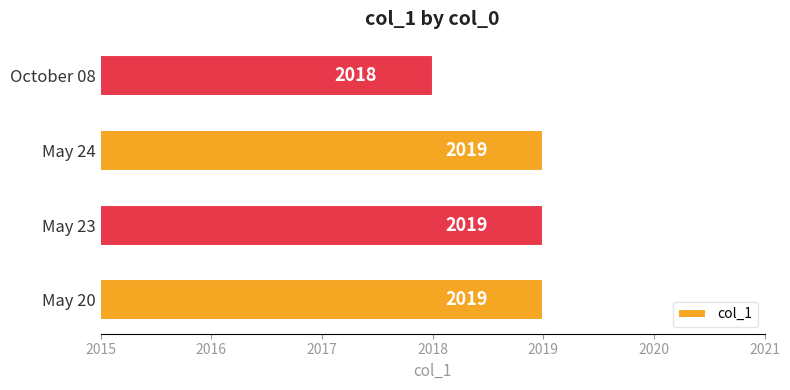

Where is the data nearest to the value 2018?

October 08